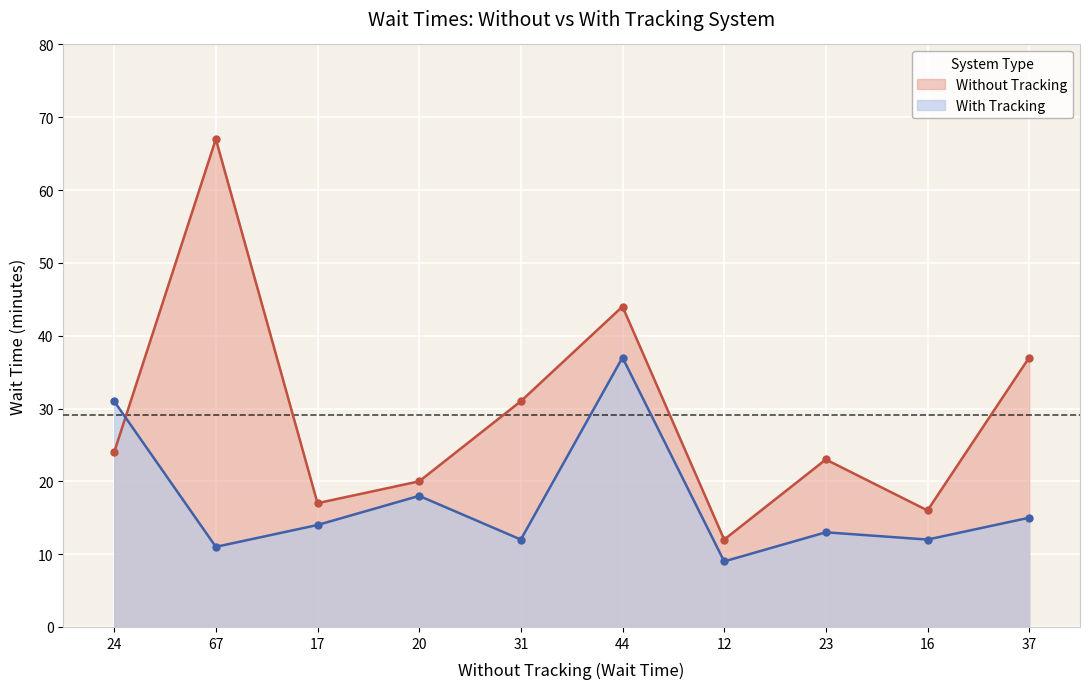

What position from the right is 31?

6